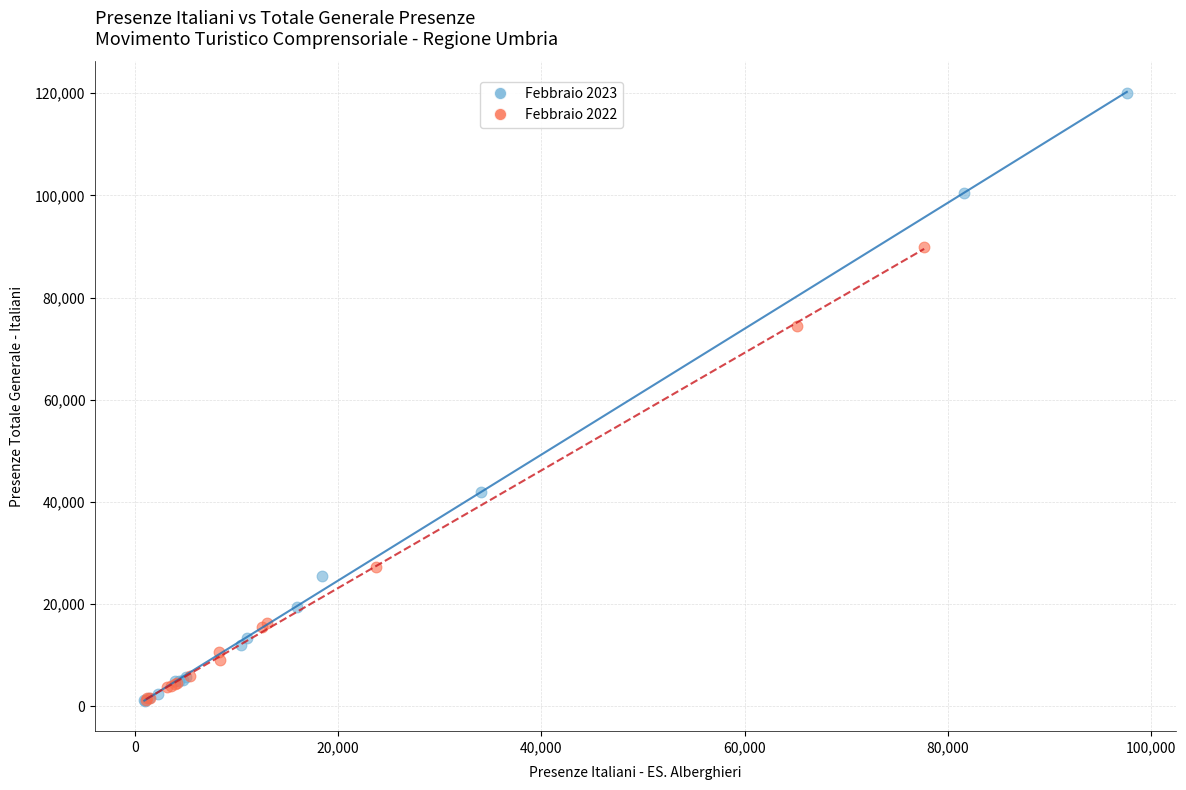

Which series contains the highest Y value?

Febbraio 2023